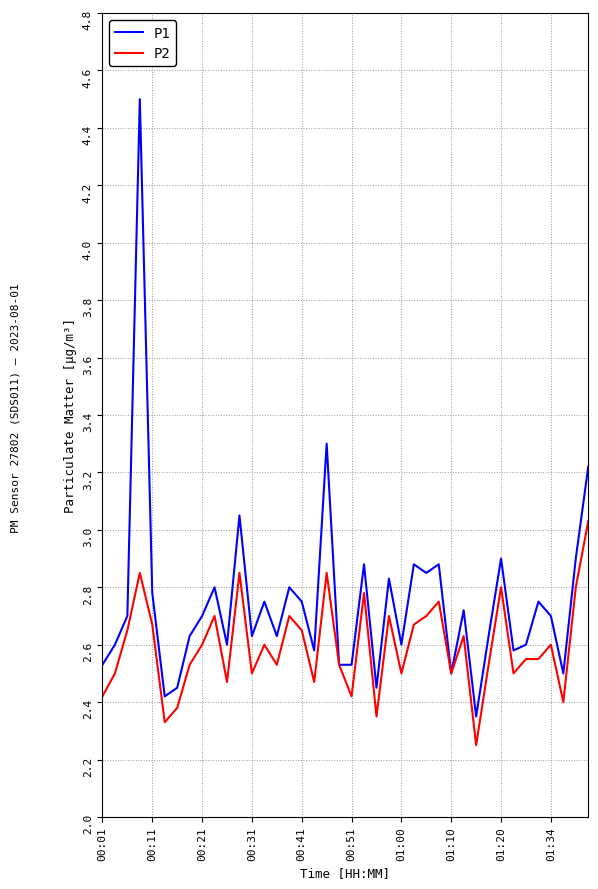

Which series has the widest spread of values?

P1